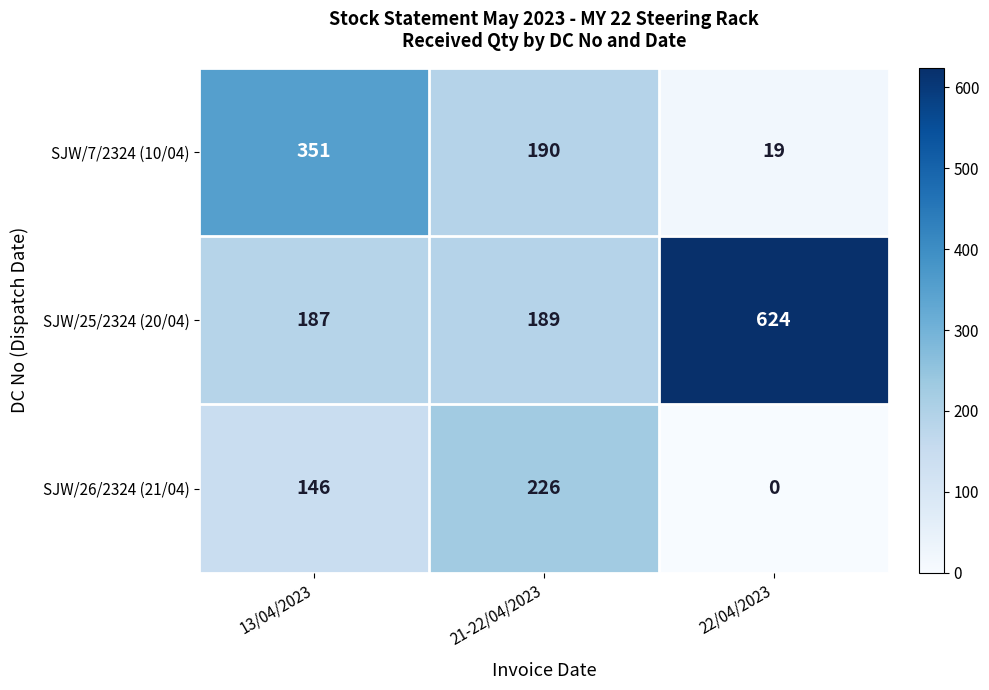

At 13/04/2023, list the series in order from largest to smallest.

SJW/7/2324 (10/04), SJW/25/2324 (20/04), SJW/26/2324 (21/04)